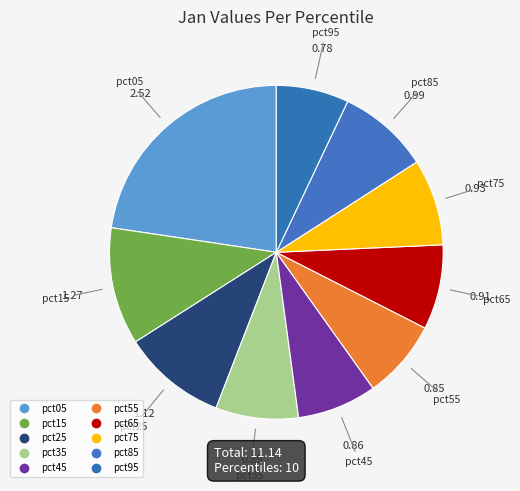

How many slices are in this pie chart?

10